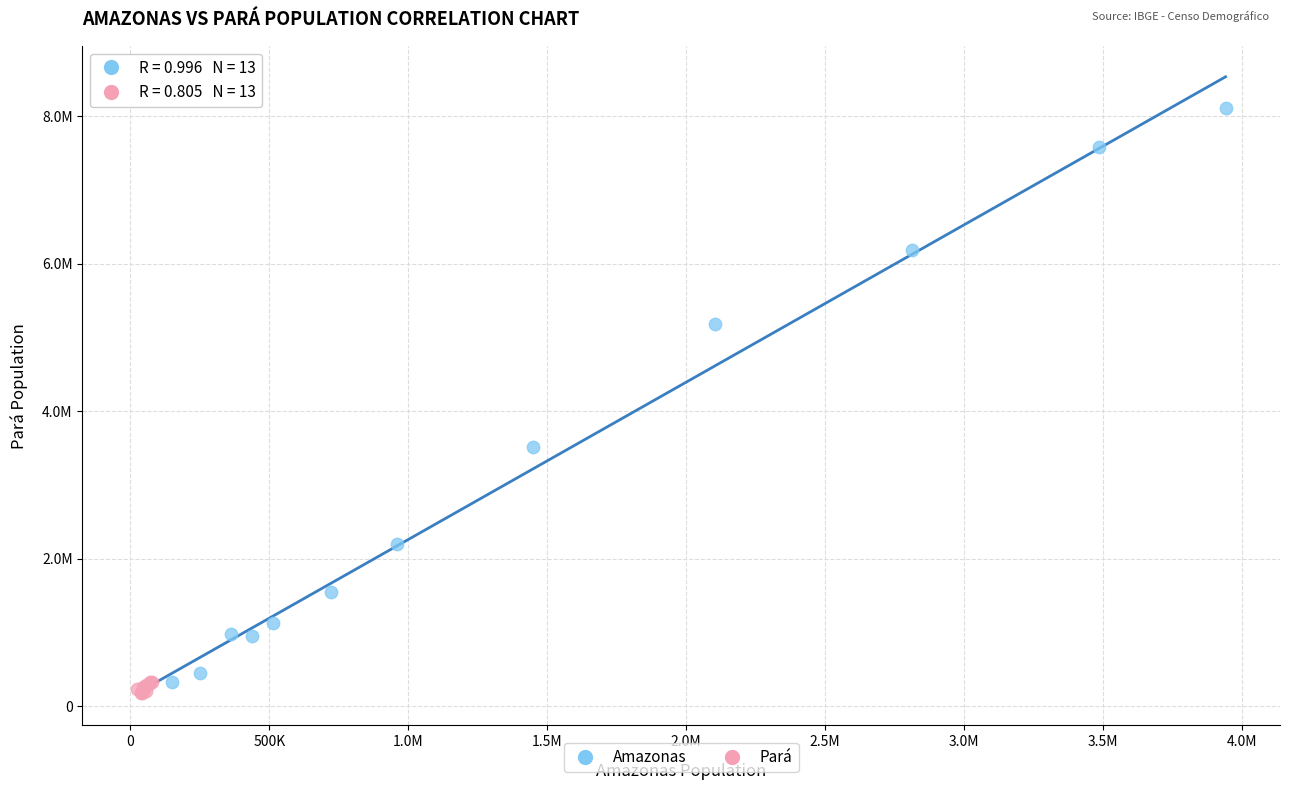

What are all the series names shown in the legend?

Amazonas, Pará